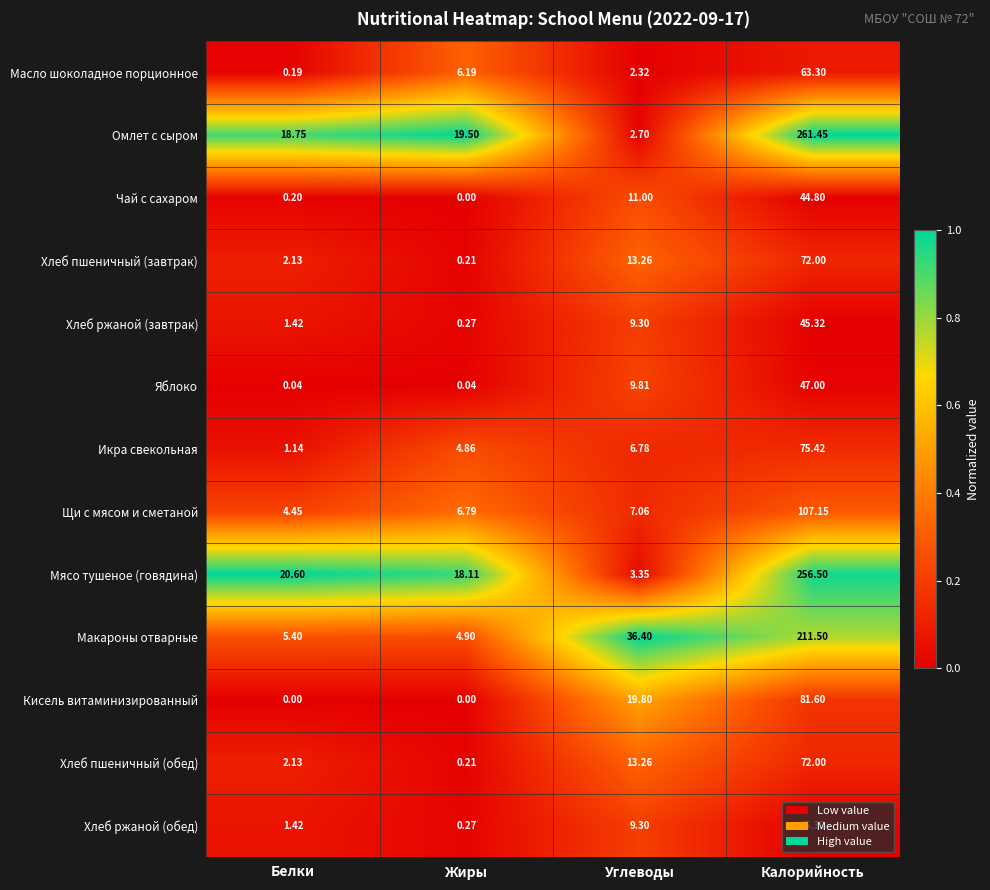

At which label does Щи с мясом и сметаной reach its minimum?

Белки